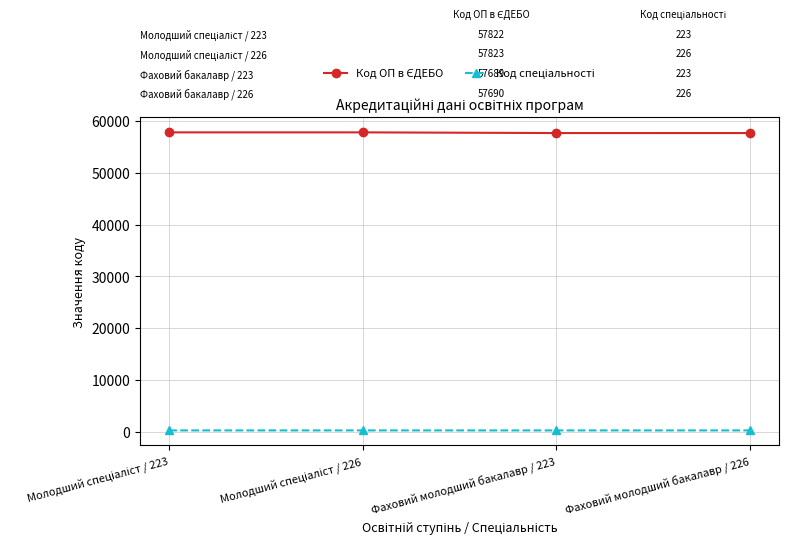

At how many categories does at least one series exceed 47722?

4